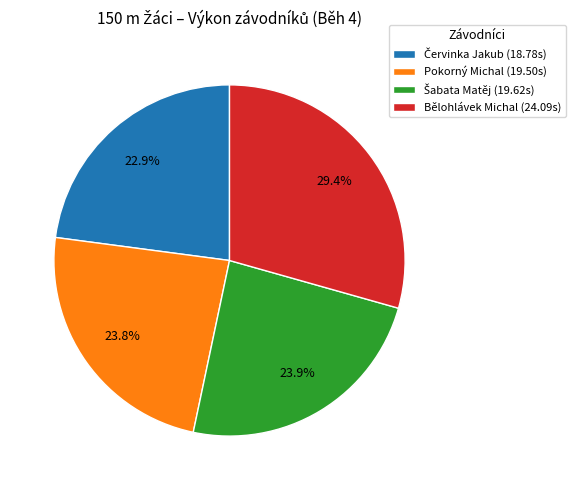

Is there a majority slice in this chart?

No